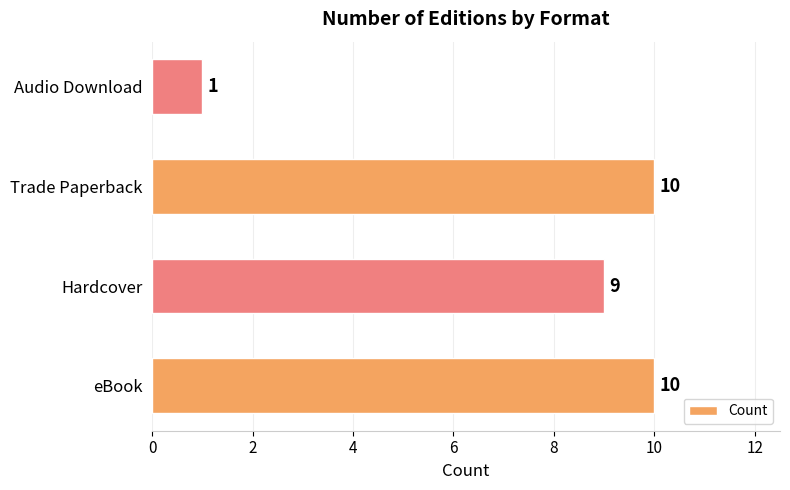

Which label corresponds to the smallest value in the chart?

Audio Download